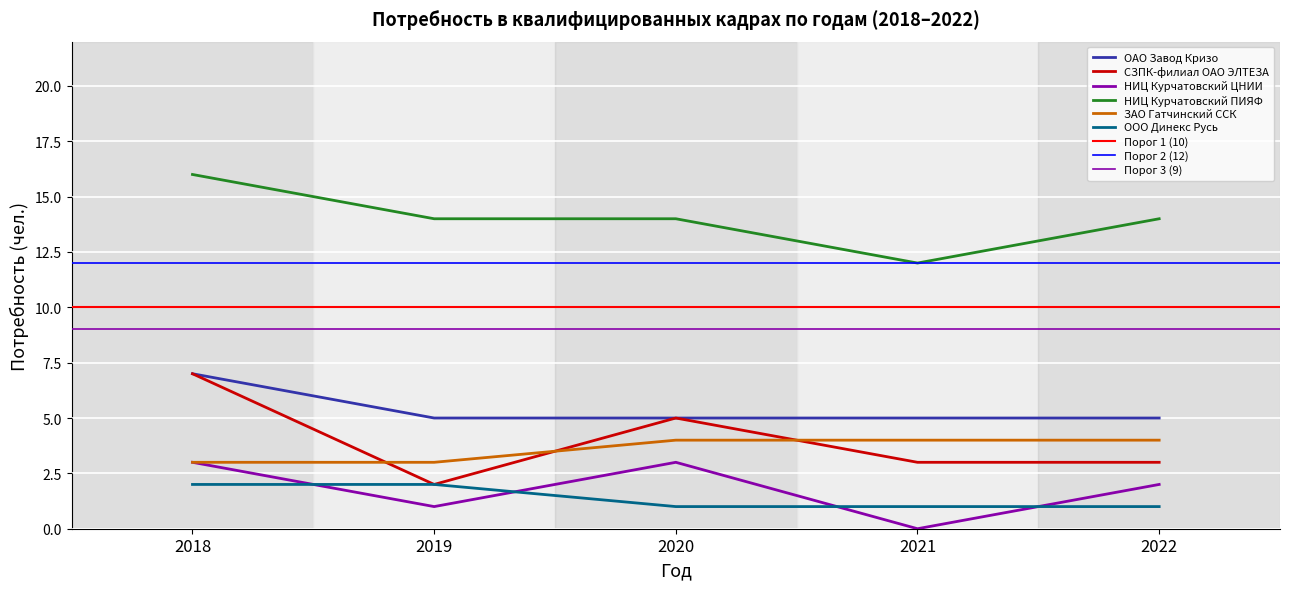

In НИЦ Курчатовский ЦНИИ, how many points are lower than both neighbors (excluding endpoints)?

2